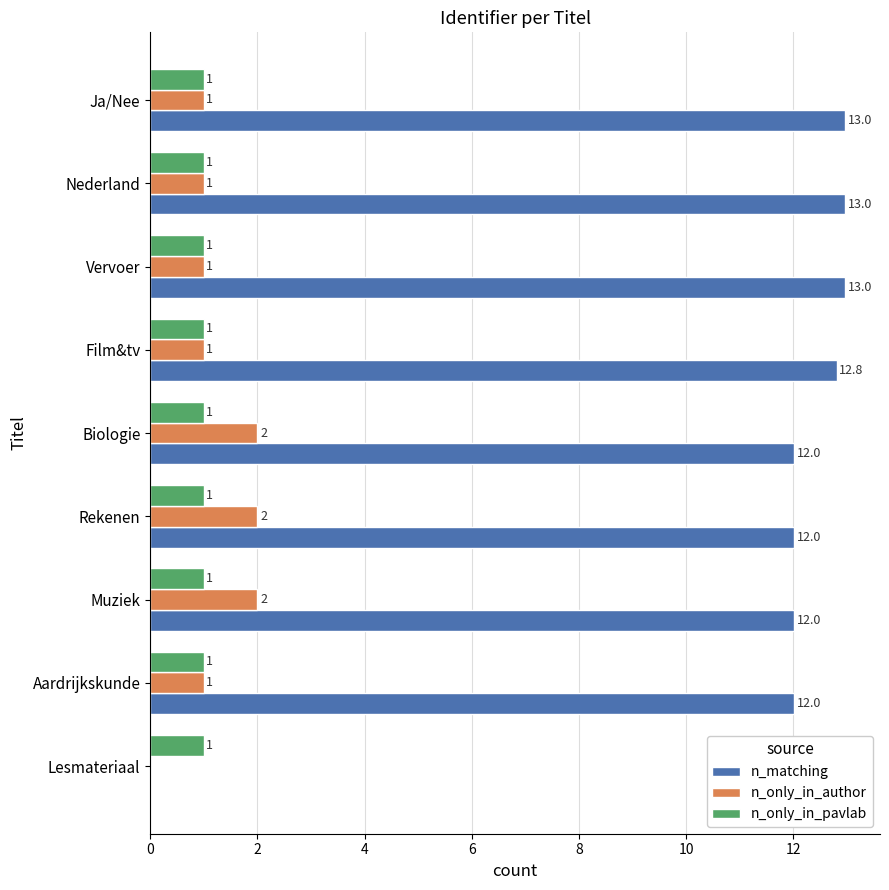

What is the greatest value displayed?

13.0